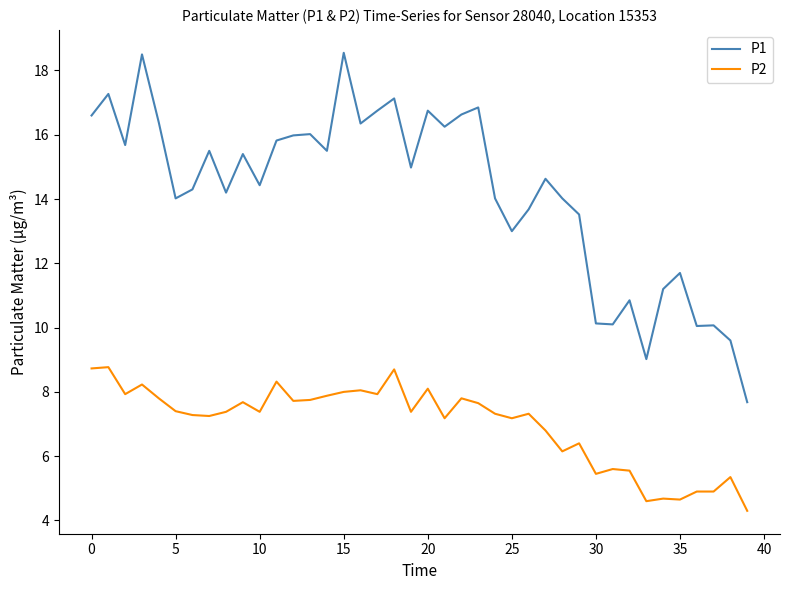

Which series has the widest spread of values?

P1